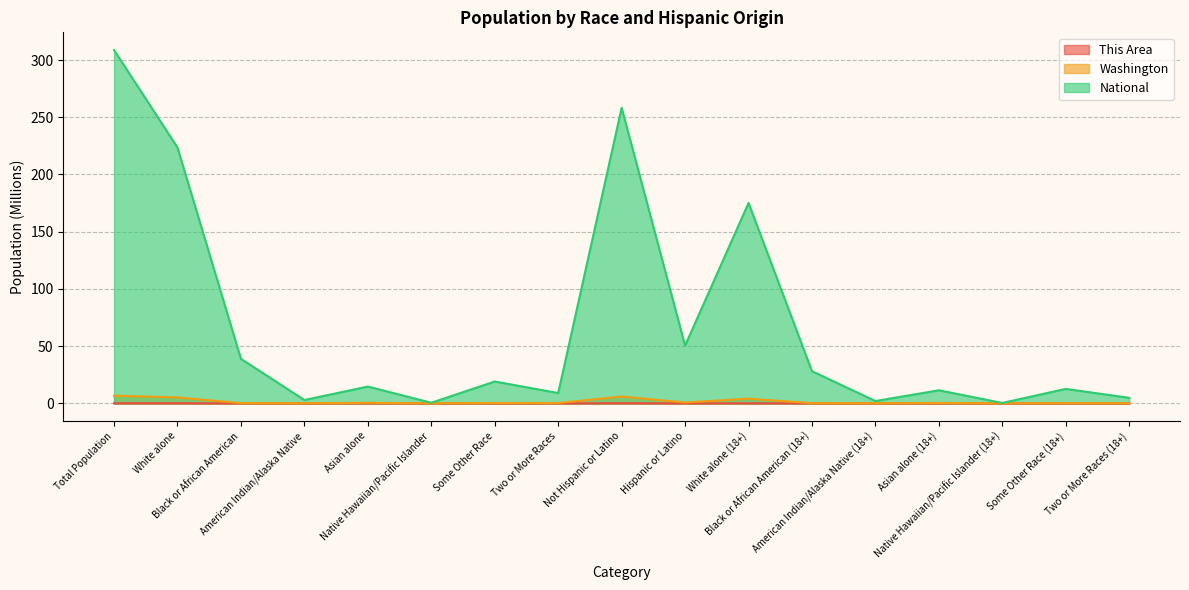

True or false: Washington has a value of 6.1 at White alone (18+).

False